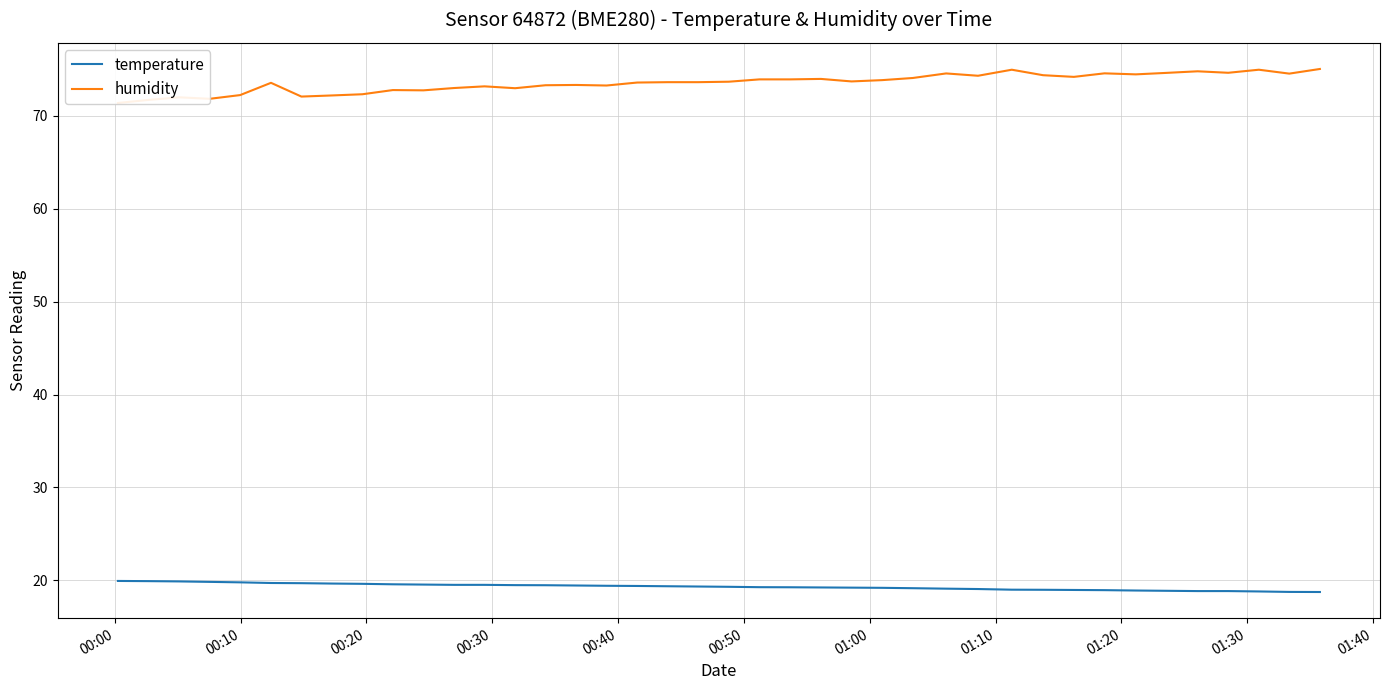

How many distinct data groups are displayed?

2